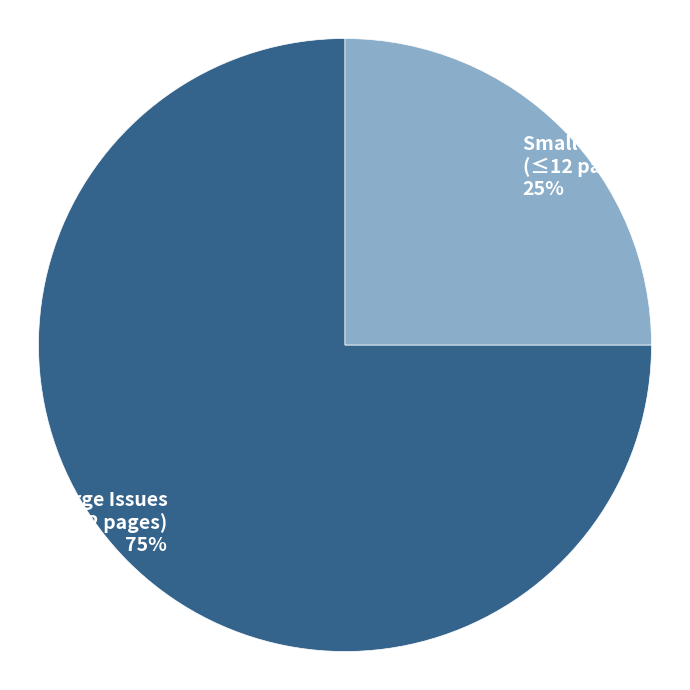

Count the number of slices in the pie.

2